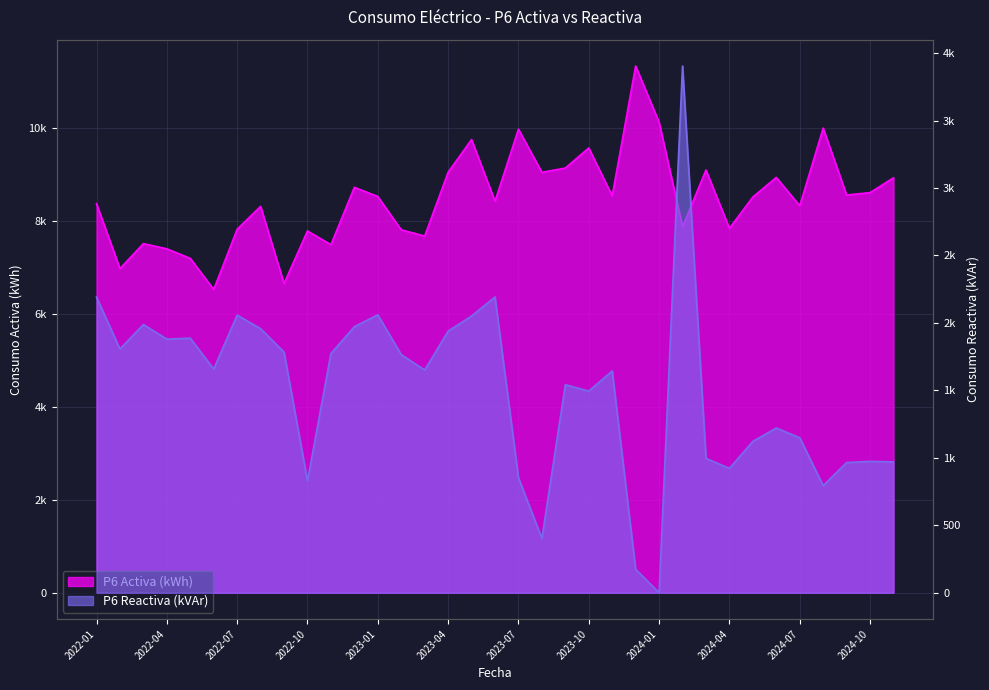

Rank the series at 2024-09 from highest to lowest value.

P6 Activa (kWh), P6 Reactiva (kVAr)